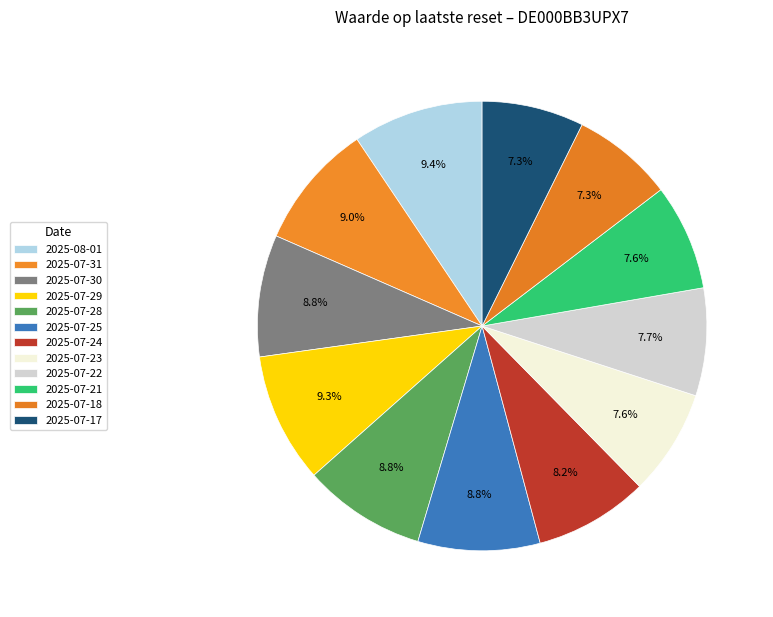

To the nearest percent, what percentage of the pie is 2025-07-31?

9%